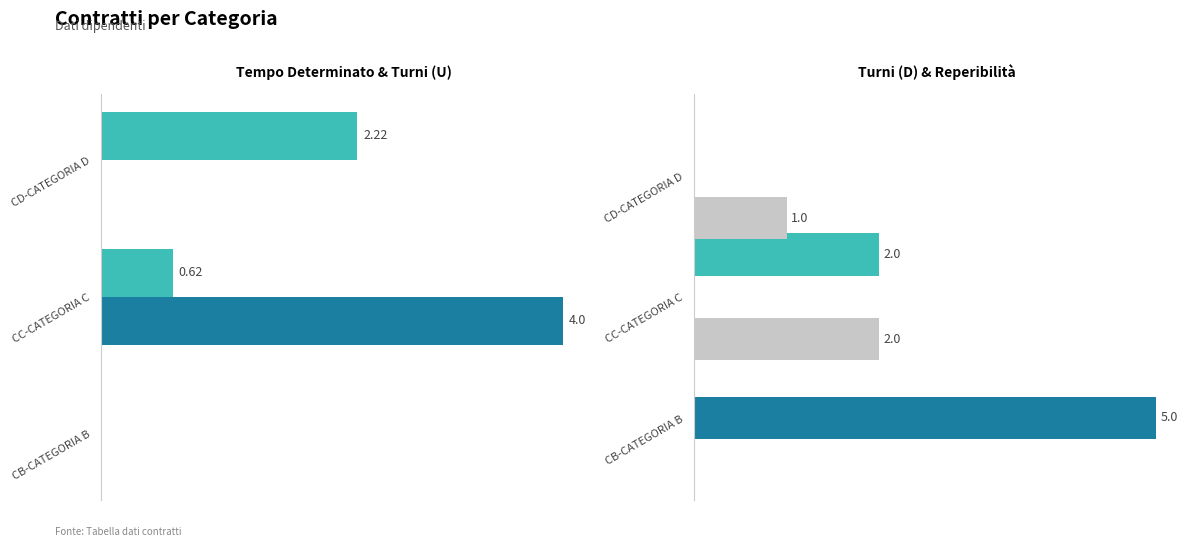

What is the maximum value for Reperibilita Personale indicato in T1 (U)?

5.0